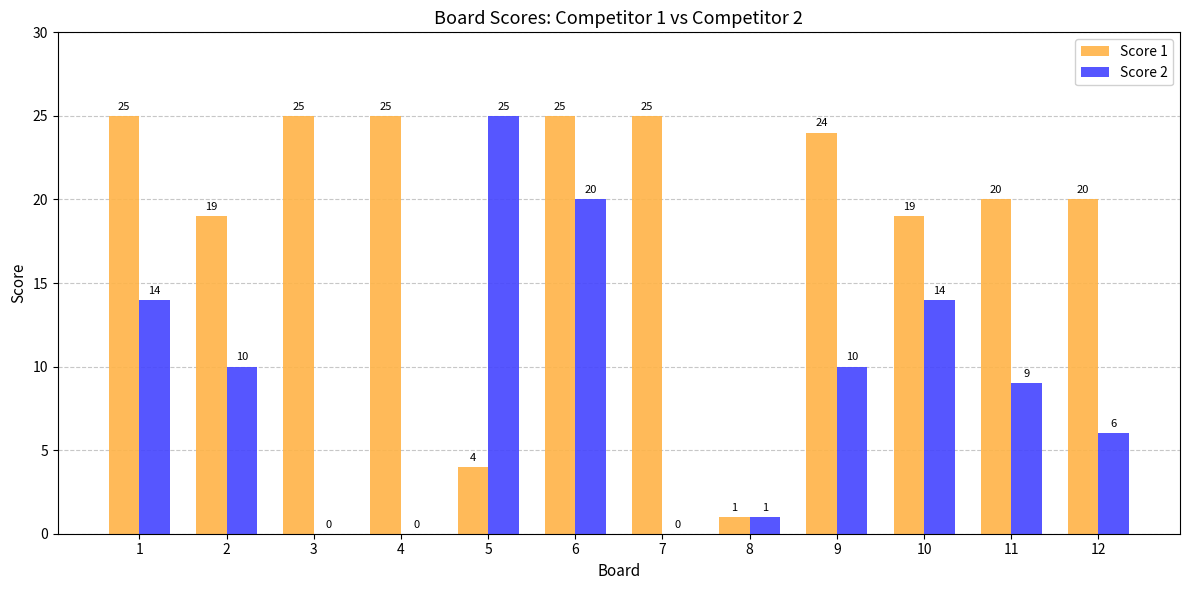

Which series has the largest total across all categories?

Score 1